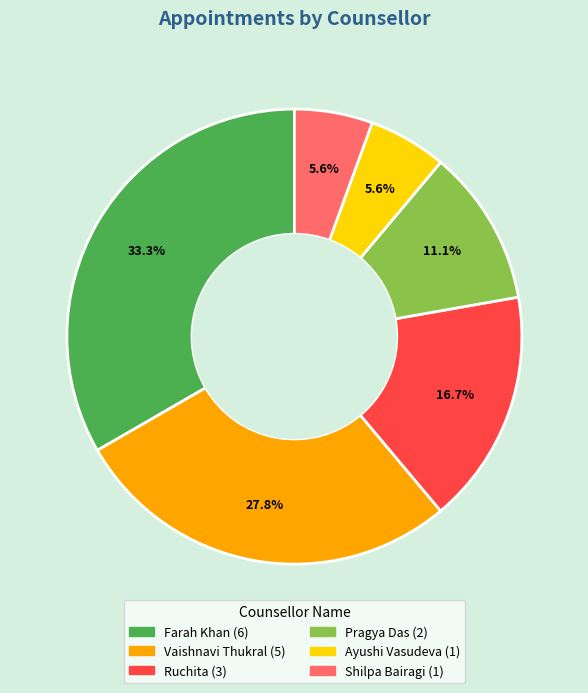

Does Farah Khan account for over 50% of the chart?

No